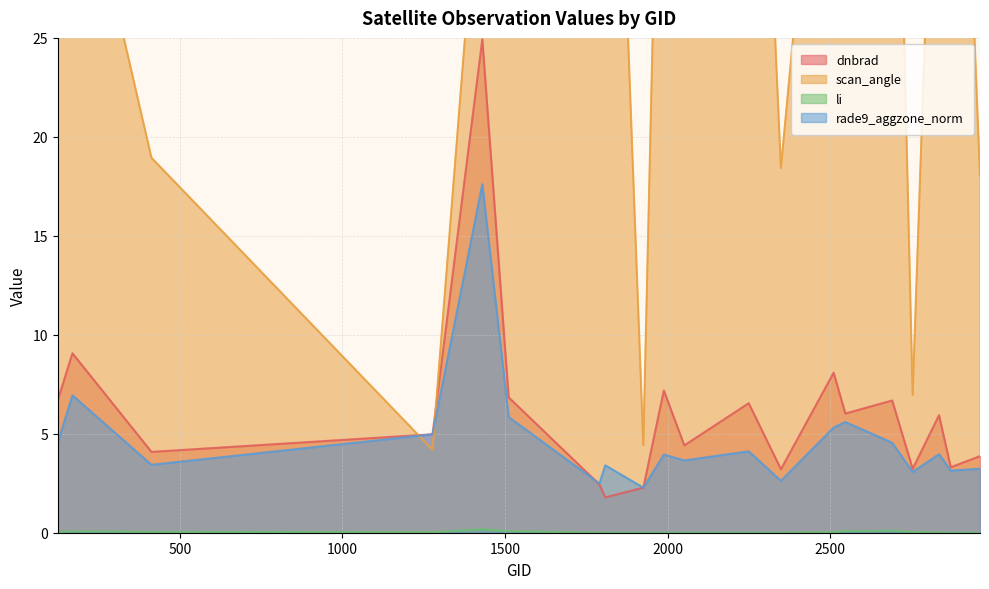

Reading right to left, extract all data points from this chart.

dnbrad: 2960=3.9	2870=3.3	2834=5.9	2753=3.2	2690=6.7	2546=6.0	2510=8.1	2348=3.2	2249=6.5	2051=4.4	1988=7.2	1925=2.3	1808=1.8	1790=2.4	1511=6.8	1430=24.9	1277=5.0	413=4.1	170=9.1	125=6.7
scan_angle: 2960=18.0	2870=55.3	2834=46.0	2753=7.0	2690=50.6	2546=28.0	2510=46.9	2348=18.4	2249=55.3	2051=50.7	1988=49.8	1925=4.4	1808=55.8	1790=52.8	1511=25.7	1430=36.1	1277=4.2	413=18.9	170=36.3	125=50.8
li: 2960=0.0	2870=0.0	2834=0.0	2753=0.0	2690=0.1	2546=0.1	2510=0.0	2348=0.0	2249=0.0	2051=0.0	1988=0.0	1925=0.0	1808=0.0	1790=0.0	1511=0.1	1430=0.2	1277=0.0	413=0.0	170=0.1	125=0.0
rade9_aggzone_norm: 2960=3.2	2870=3.1	2834=4.0	2753=3.1	2690=4.5	2546=5.6	2510=5.3	2348=2.6	2249=4.1	2051=3.7	1988=3.9	1925=2.3	1808=3.4	1790=2.5	1511=5.8	1430=17.6	1277=5.0	413=3.4	170=6.9	125=4.6